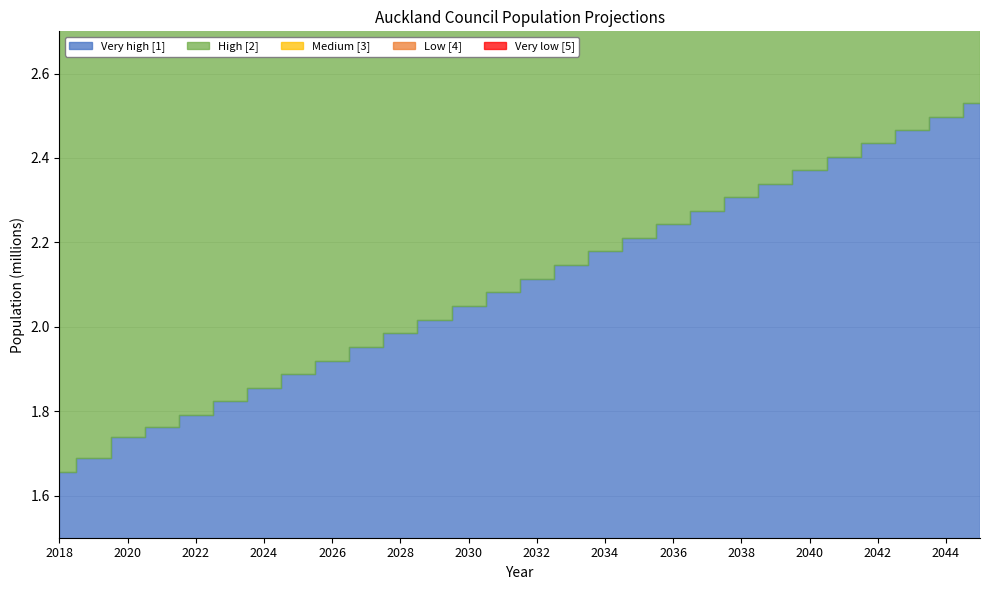

True or false: Very high [1] has more than 0 interior local peaks.

False